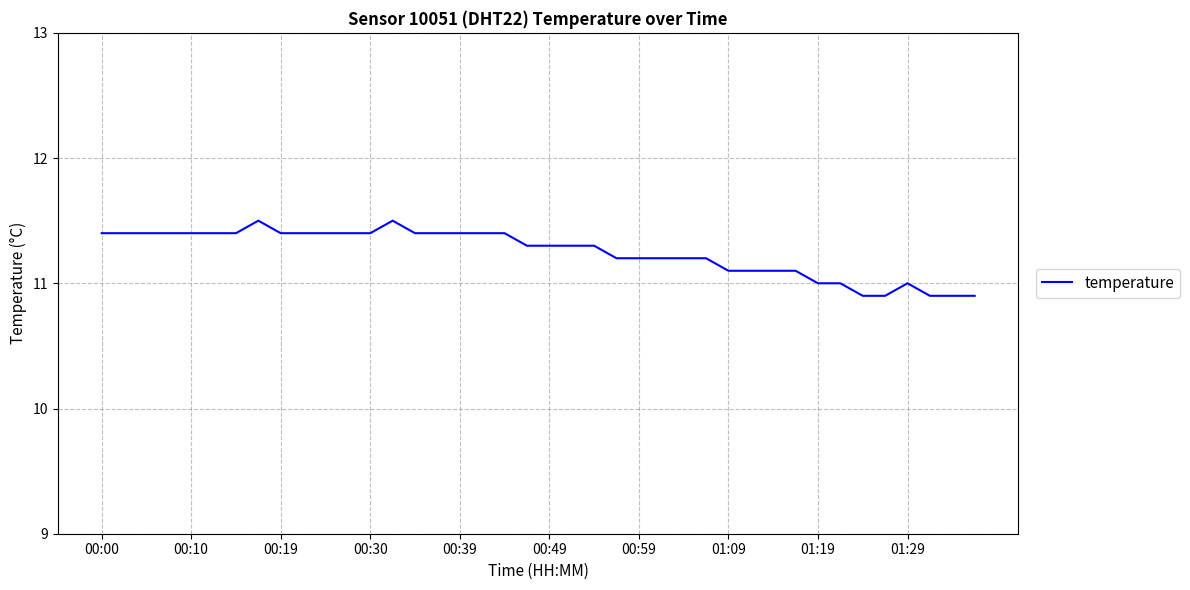

How many values are between 11 and 12?

35